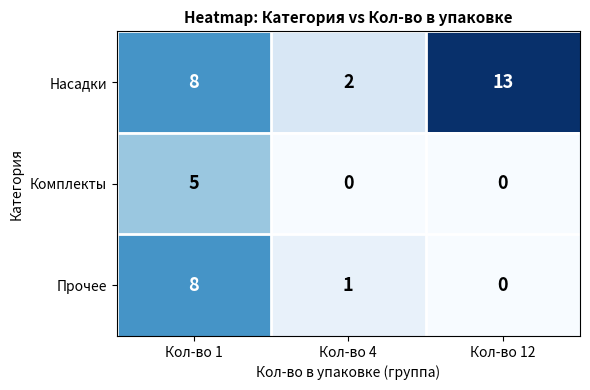

Count the Комплекты values in the range 0 to 5.

3